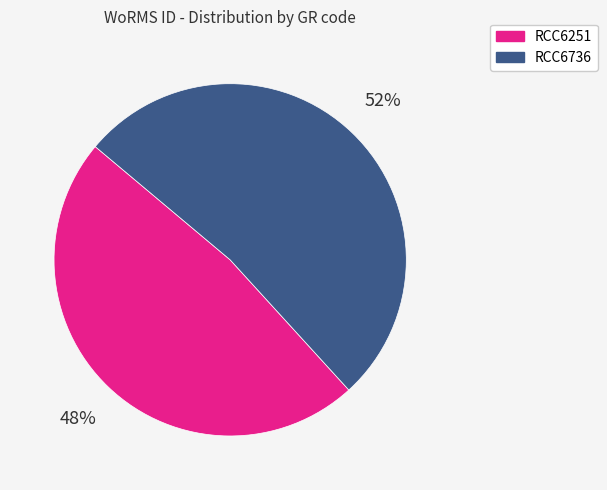

Is it true that RCC6251 is 48% of the pie?

True